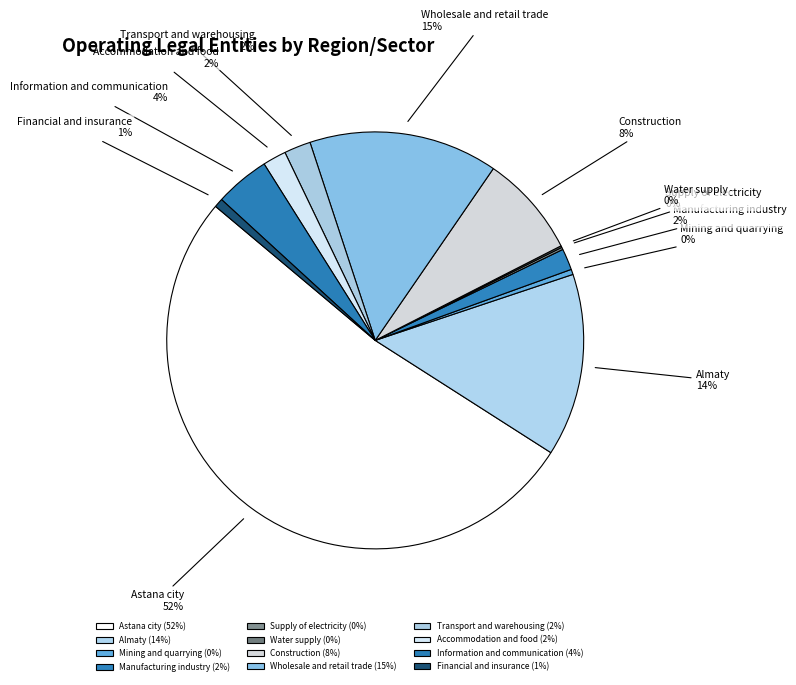

Which slice is the largest?

Astana city